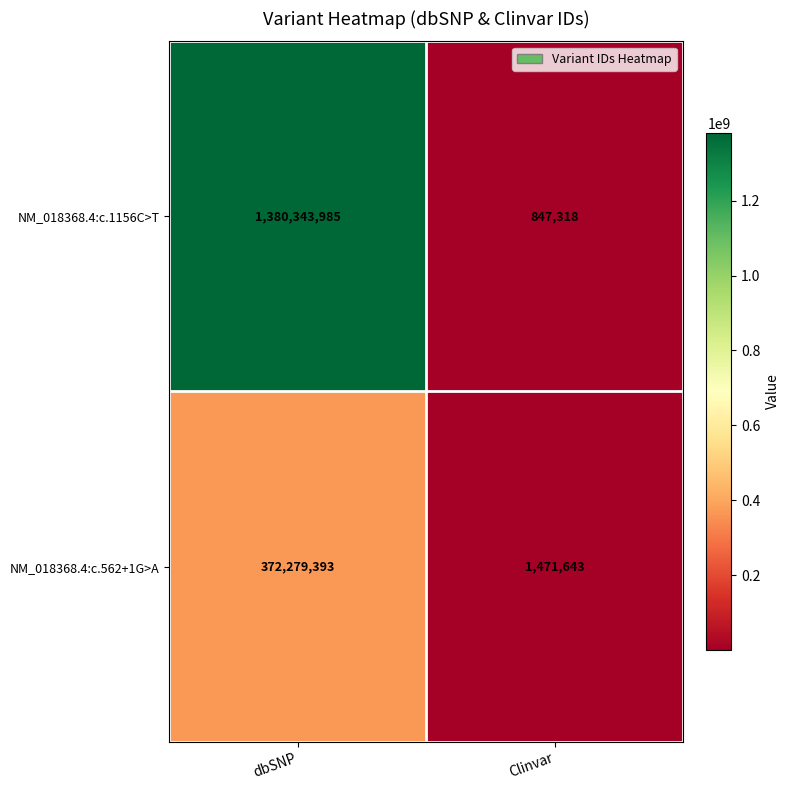

What is the difference between the highest and lowest values at Clinvar?

624325